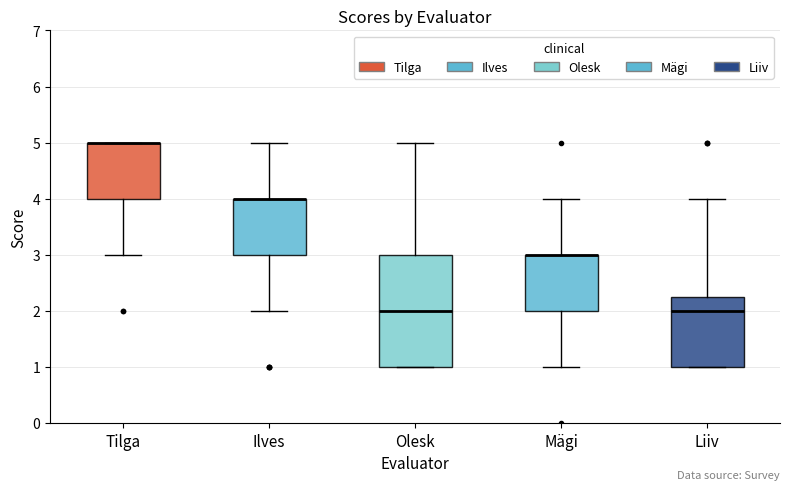

Comparing the boxes themselves (not the whiskers), which one is the tallest?

Olesk